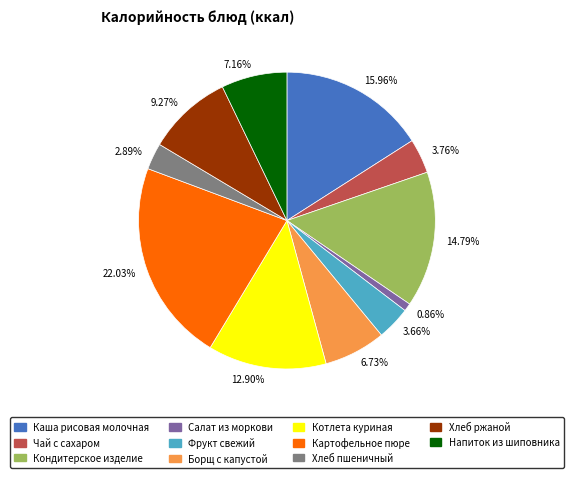

What percentage is the Картофельное пюре slice, to the nearest percent?

22%